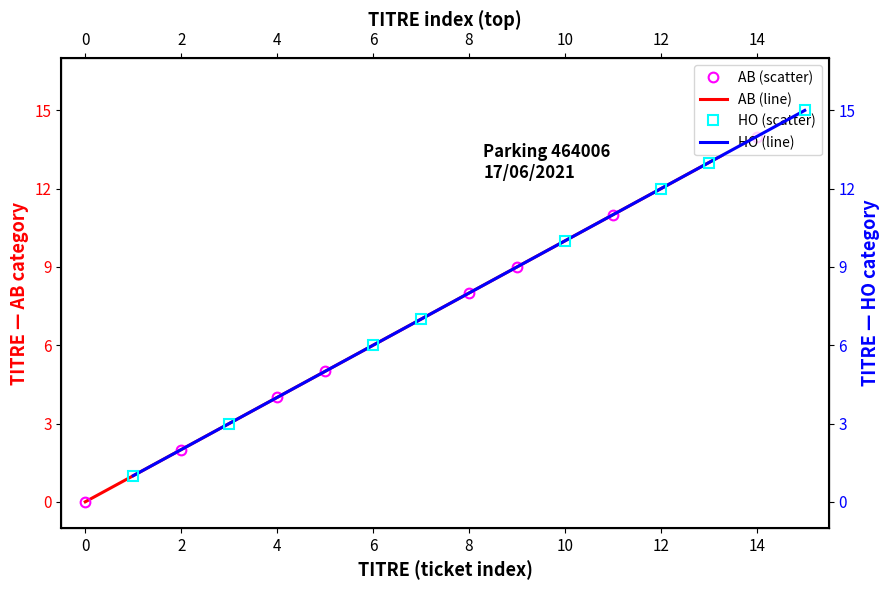

At 4, list the series in order from smallest to largest.

AB (scatter), AB (line), HO (scatter), HO (line)